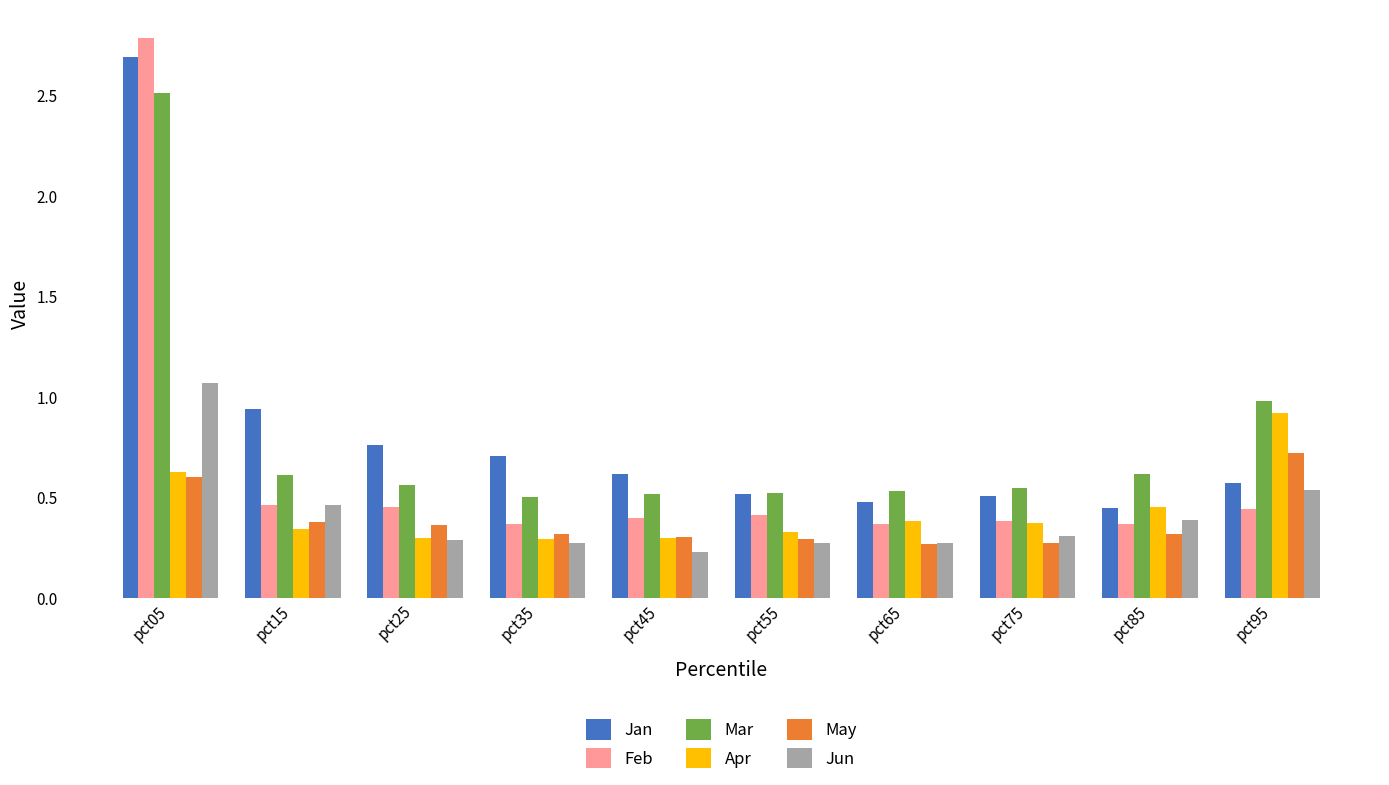

Are the bars horizontal?

No